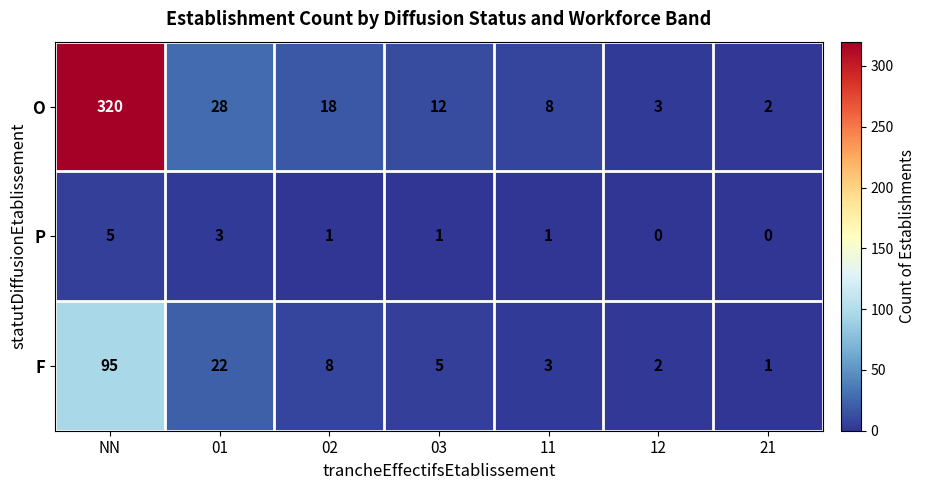

What is the total value across all series at 01?

53